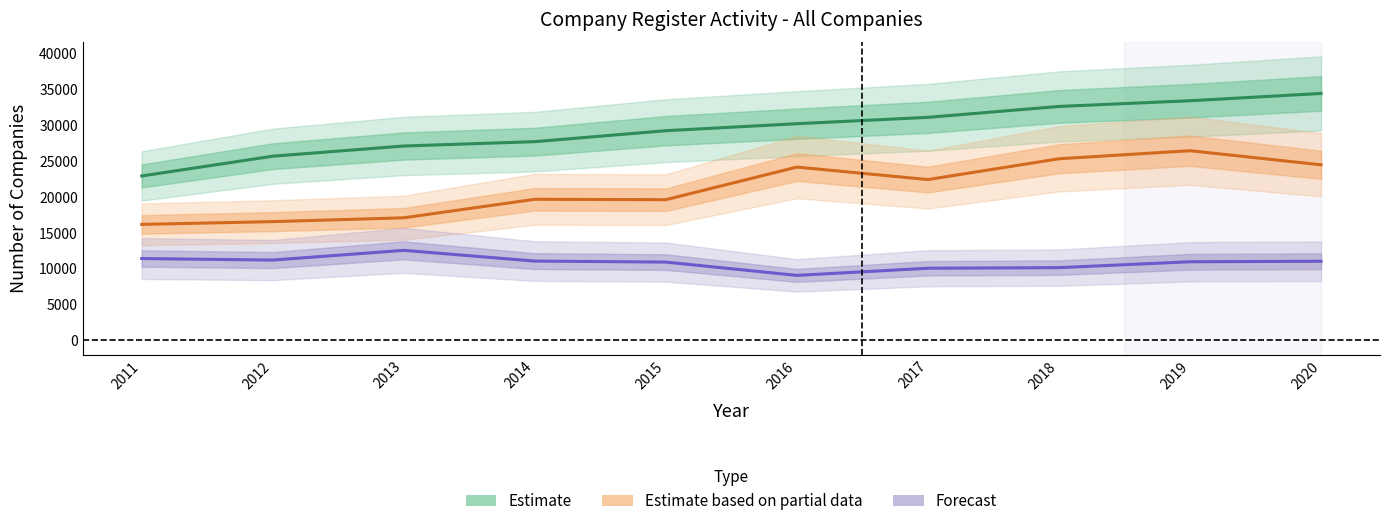

True or false: Estimate and Estimate based on partial data cross at least once.

False